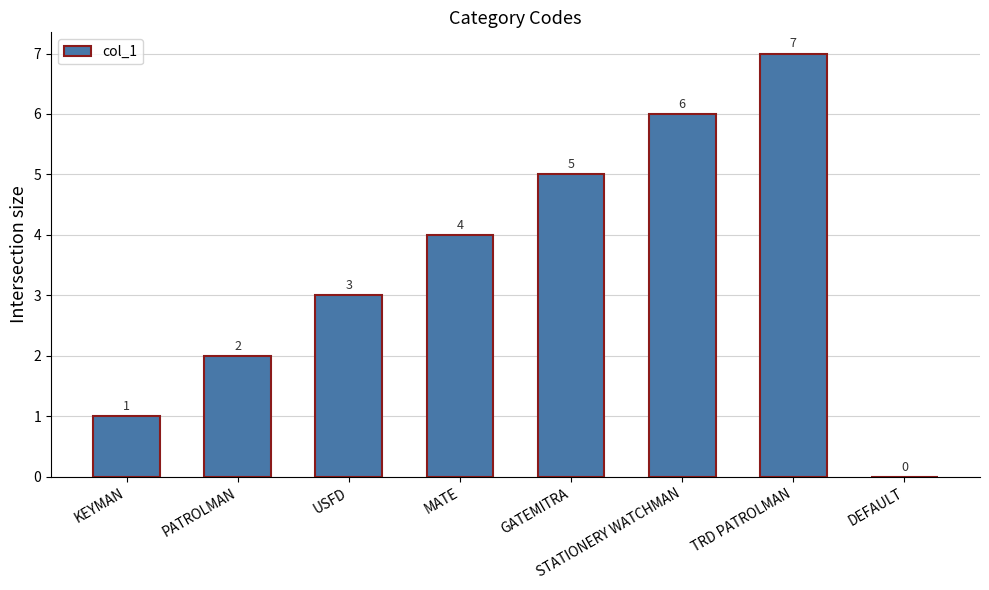

The value at USFD is 1. True or false?

False